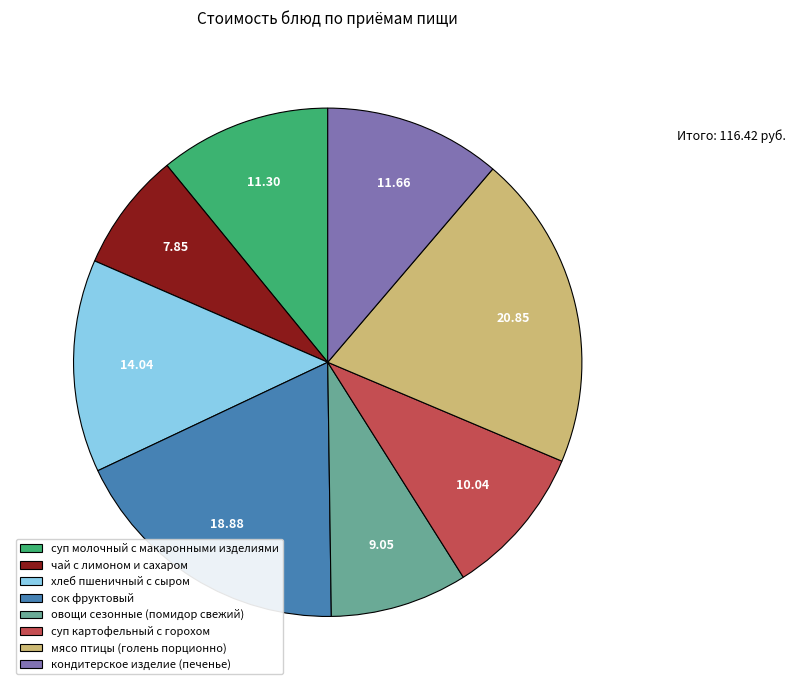

Is there a majority slice in this chart?

No